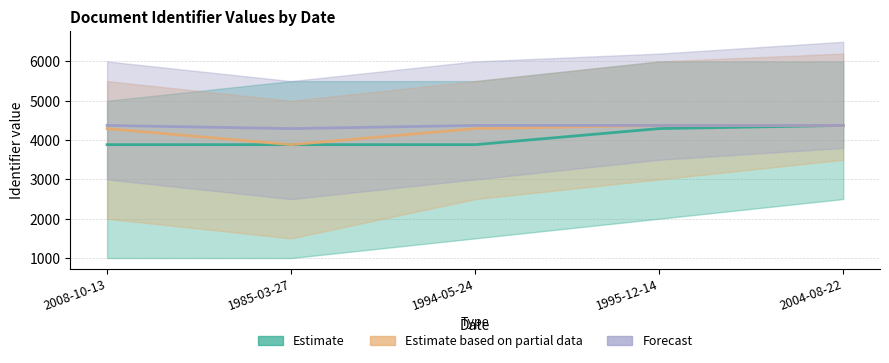

Which series has the largest total across all categories?

Forecast